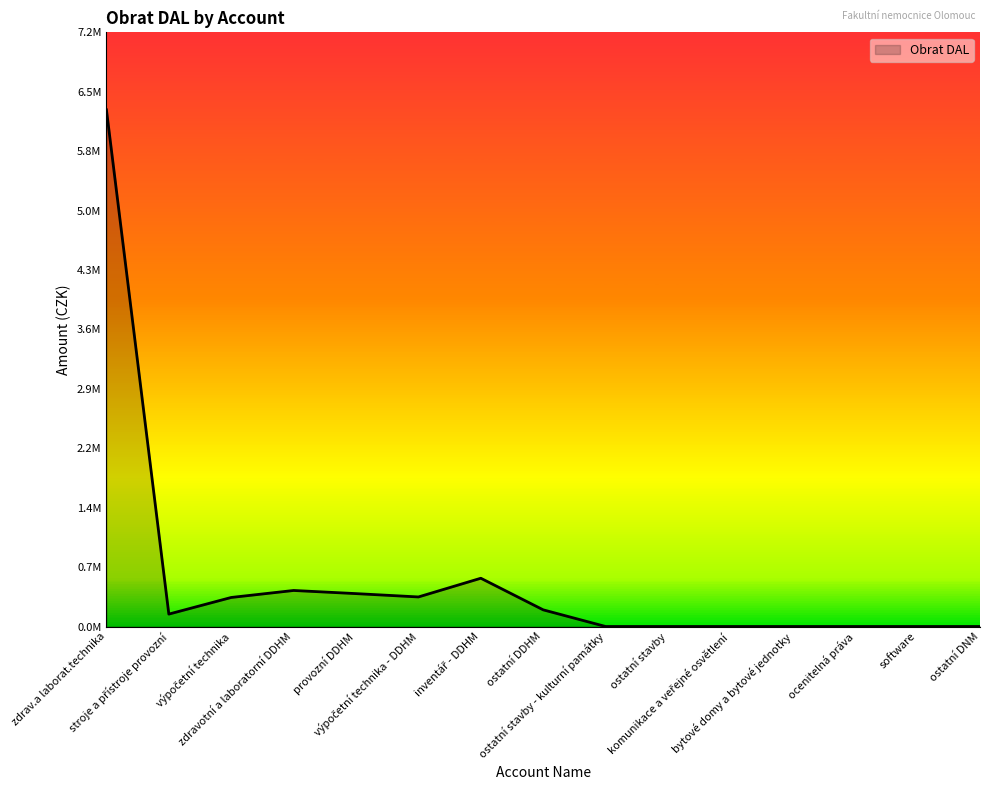

Rank the categories by value from highest to lowest.

zdrav.a laborat.technika, inventář - DDHM, zdravotní a laboratorní DDHM, provozní DDHM, výpočetní technika - DDHM, výpočetní technika, ostatní DDHM, stroje a přístroje provozní, ostatní stavby - kulturní památky, ostatní stavby, komunikace a veřejné osvětlení, bytové domy a bytové jednotky, ocenitelná práva, software, ostatní DNM